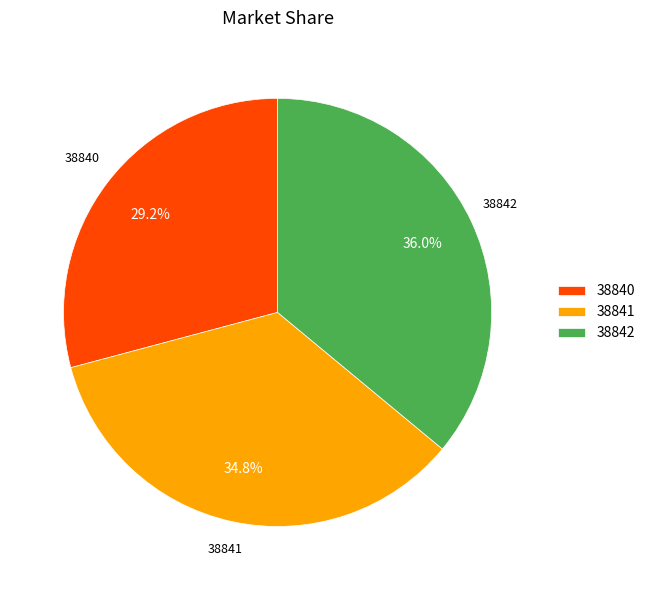

What is the largest slice in the pie chart?

38842